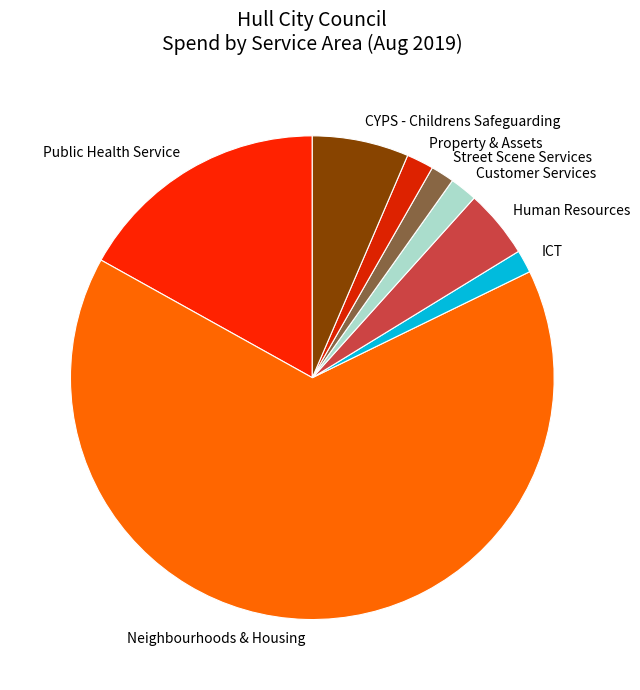

What is the largest slice in the pie chart?

Neighbourhoods & Housing